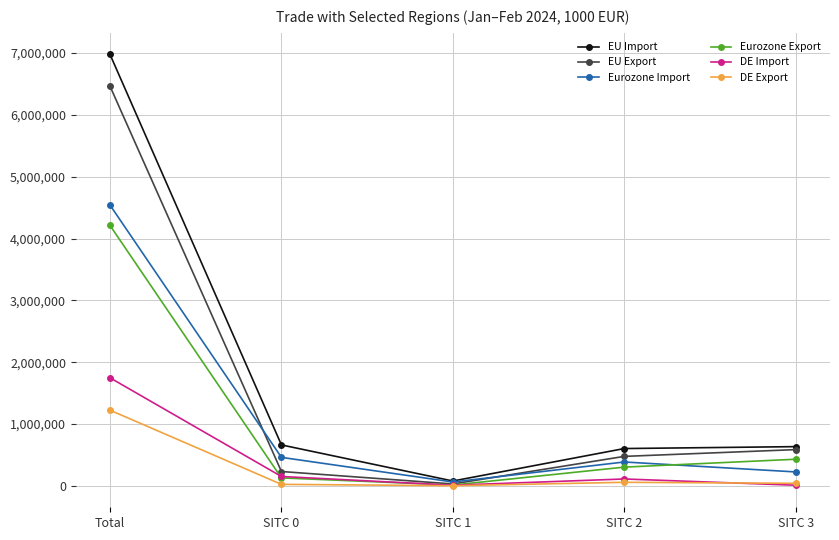

True or false: EU Import has a value of 6977591 at Total.

True